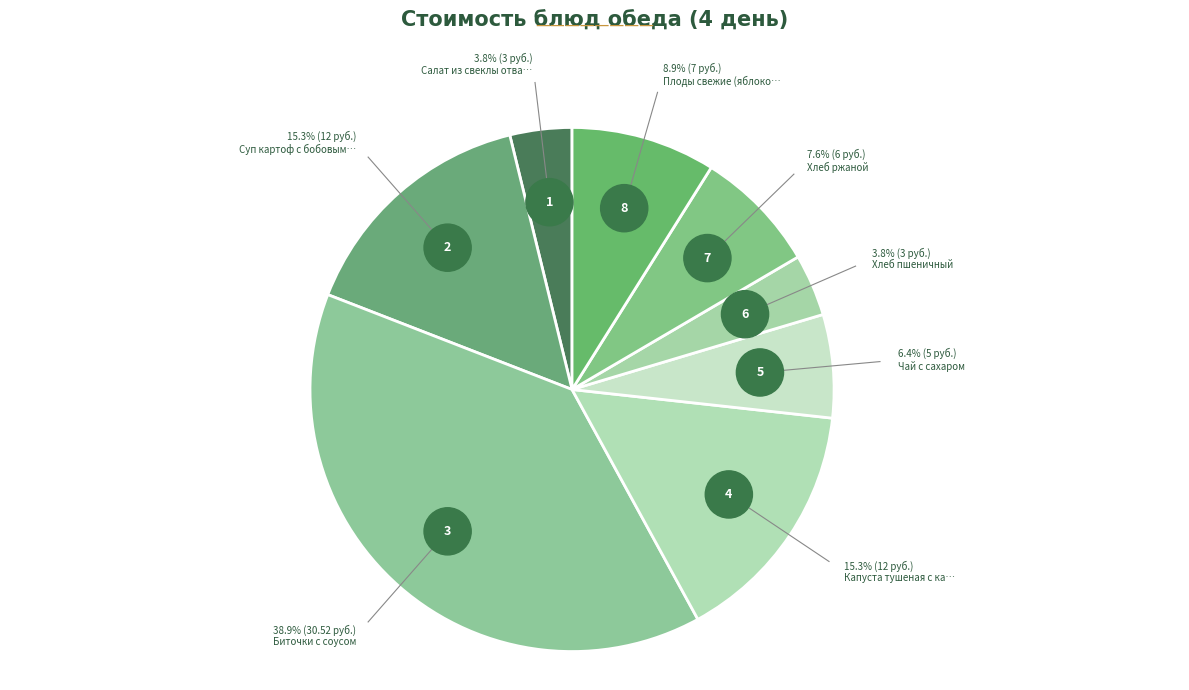

To the nearest percent, what portion does Хлеб ржаной represent?

8%